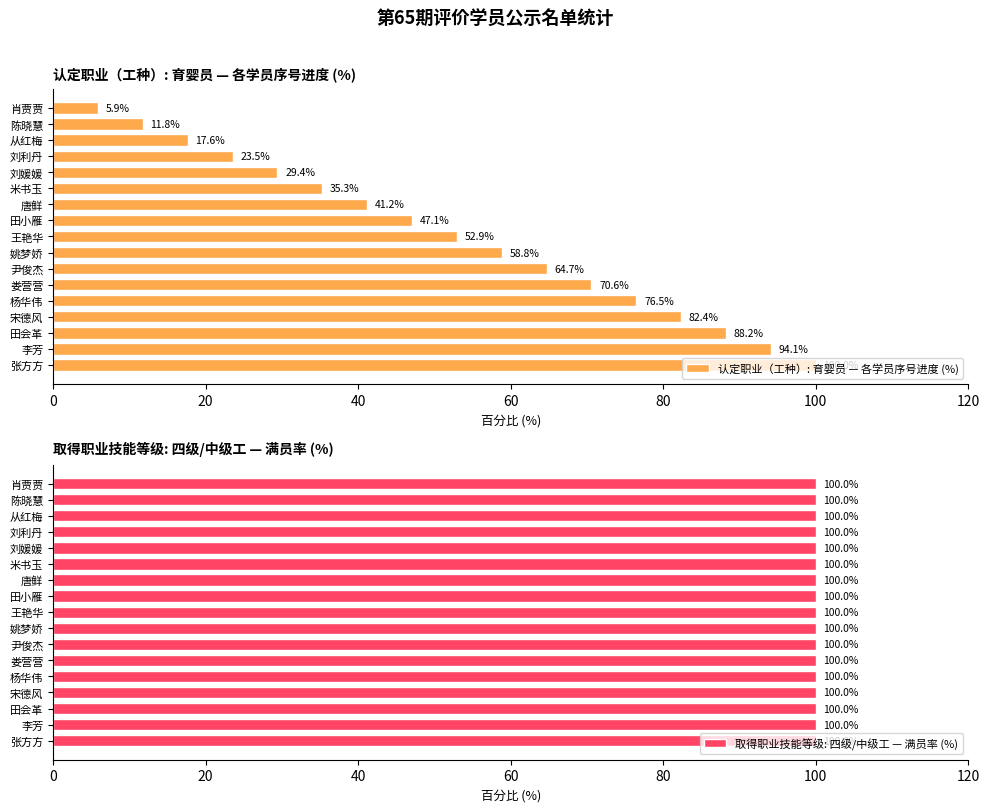

What is the approximate value of 认定职业（工种）: 育婴员 — 各学员序号进度 (%) at 肖贾贾?

5.9